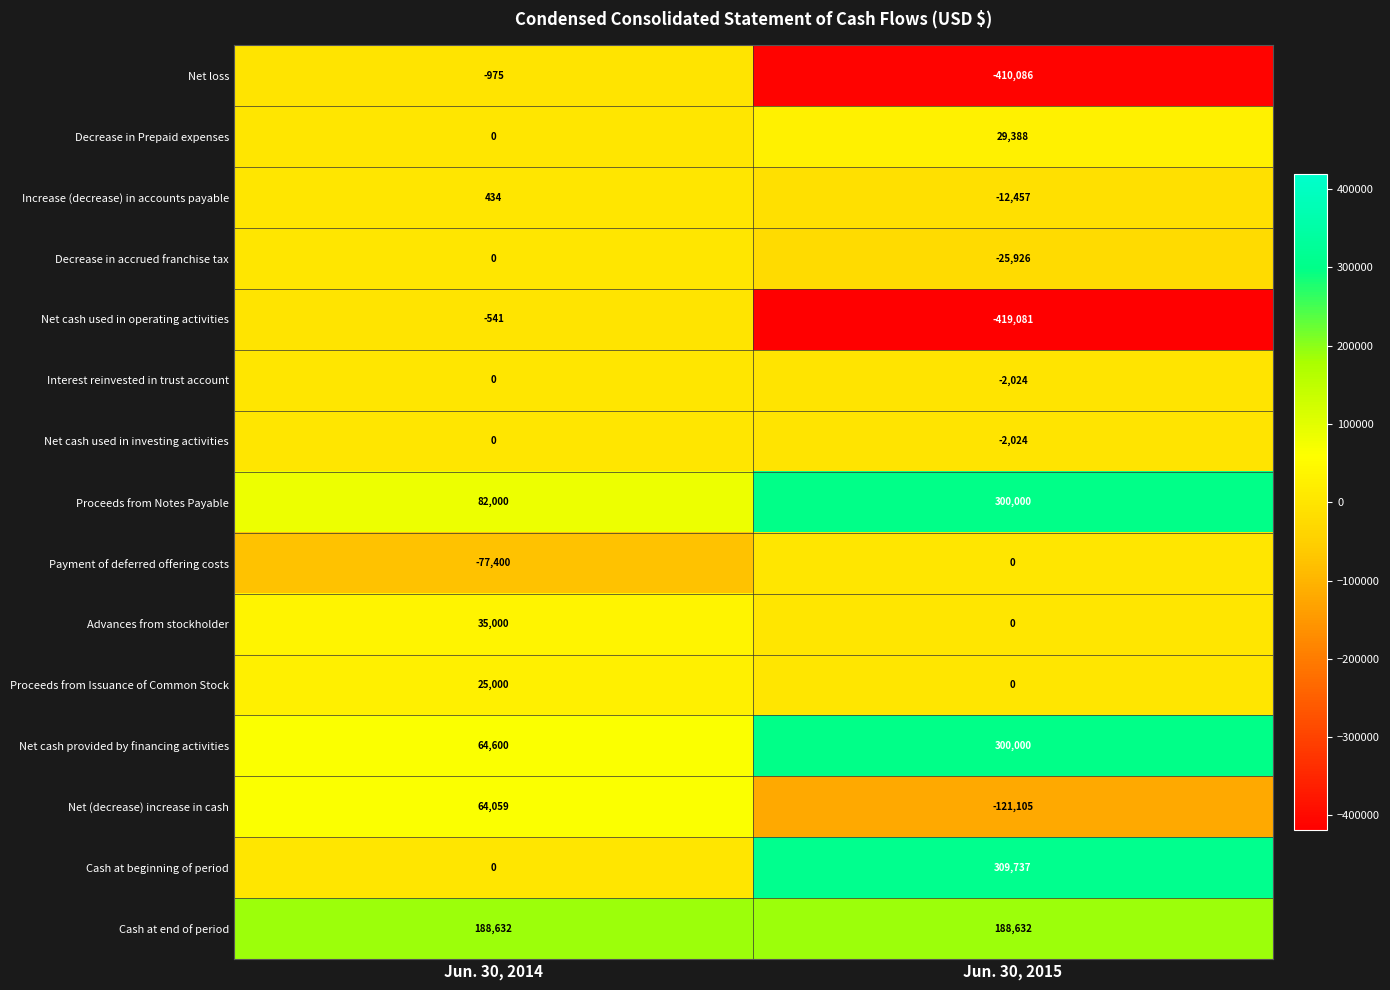

List the labels in order of Net loss value, smallest first.

Jun. 30, 2015, Jun. 30, 2014